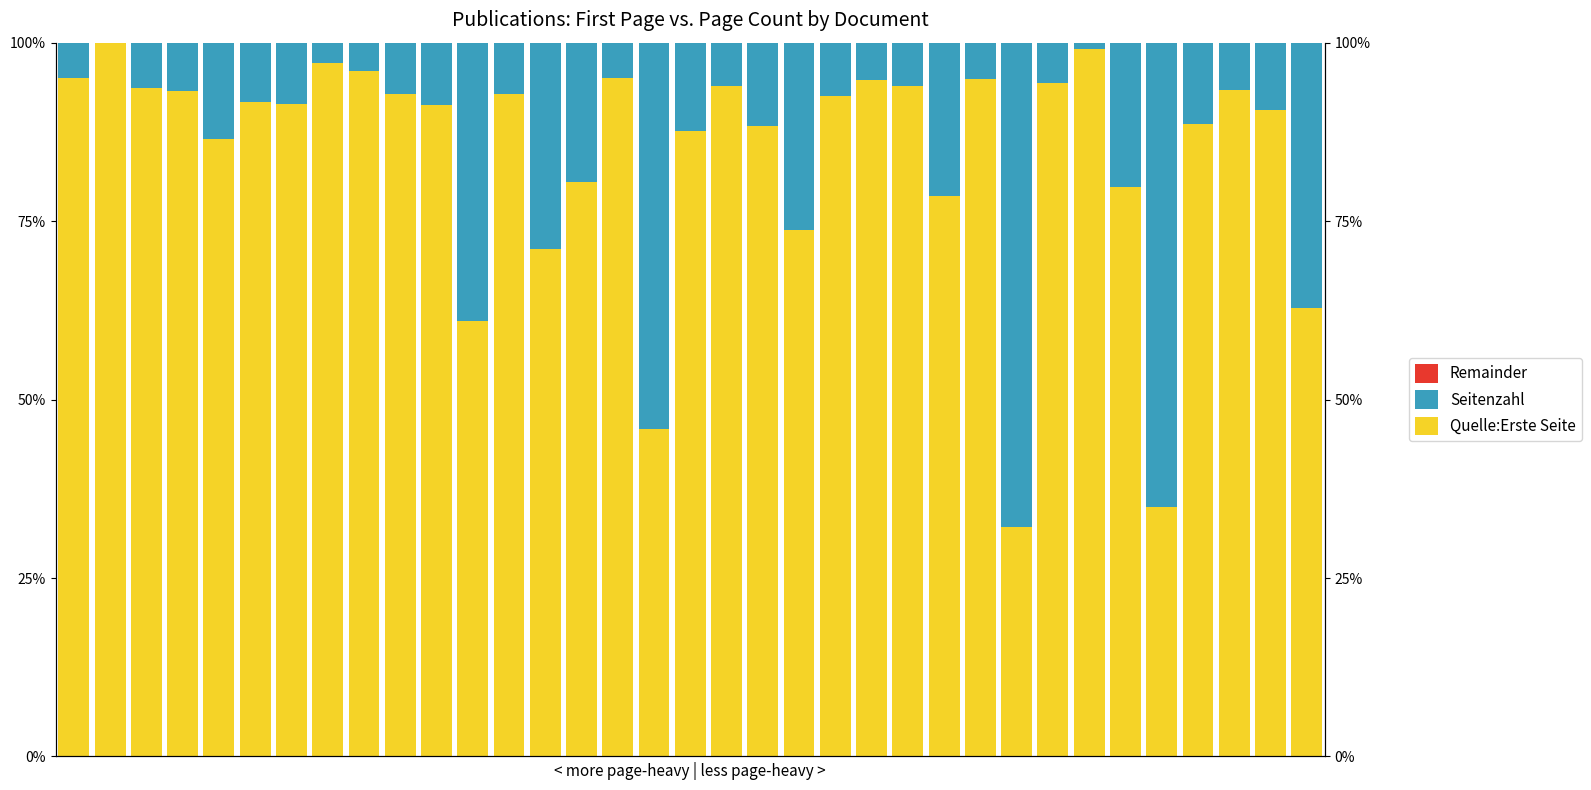

What is the average value of the Seitenzahl series?

15.7